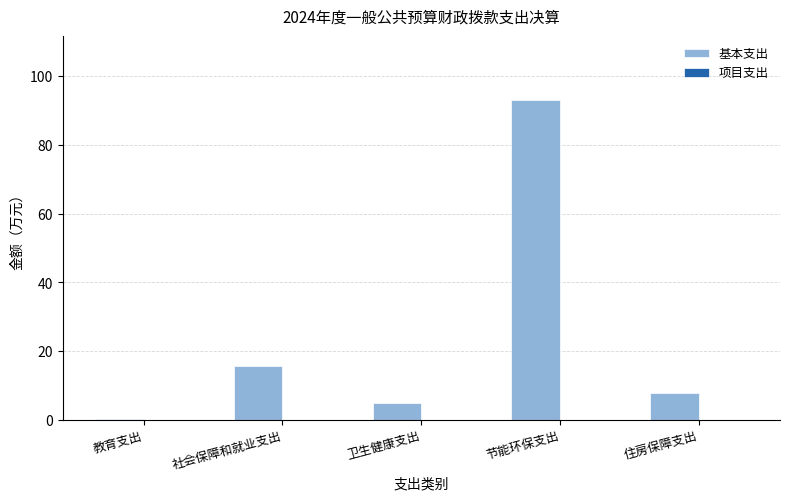

Which has a higher value, 教育支出 or 节能环保支出?

节能环保支出